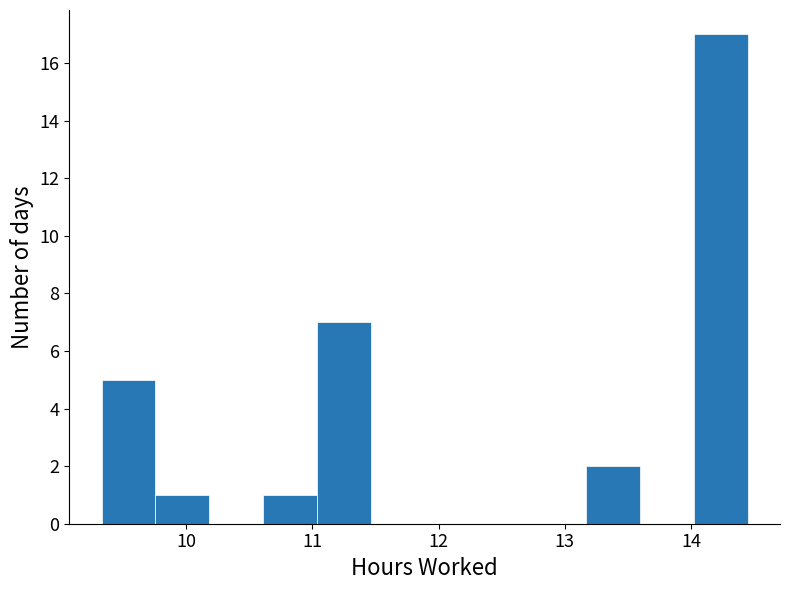

Reading left to right, transcribe this chart: for each bar, give the range it covers on the x-axis and its height. Neither the bar edges nor the heights are printed on the chart, so give them approximately, as read against the axes.

9.3 to 9.8: 5
9.8 to 10.2: 1
10.2 to 10.6: 0
10.6 to 11.0: 1
11.0 to 11.5: 7
11.5 to 11.9: 0
11.9 to 12.3: 0
12.3 to 12.7: 0
12.7 to 13.2: 0
13.2 to 13.6: 2
13.6 to 14.0: 0
14.0 to 14.5: 17